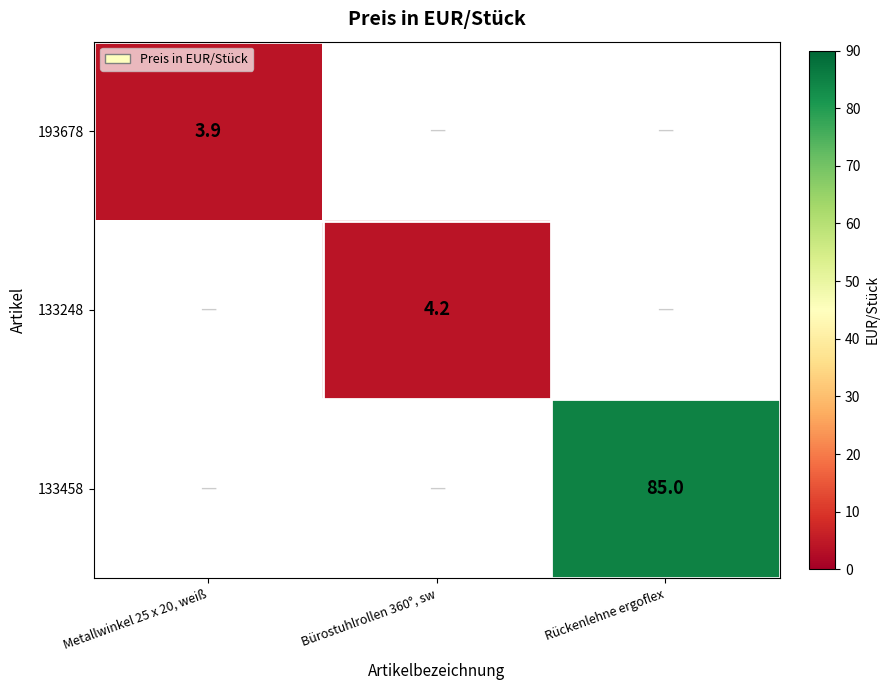

The value of 133458 at Rückenlehne ergoflex is 123.4. True or false?

False